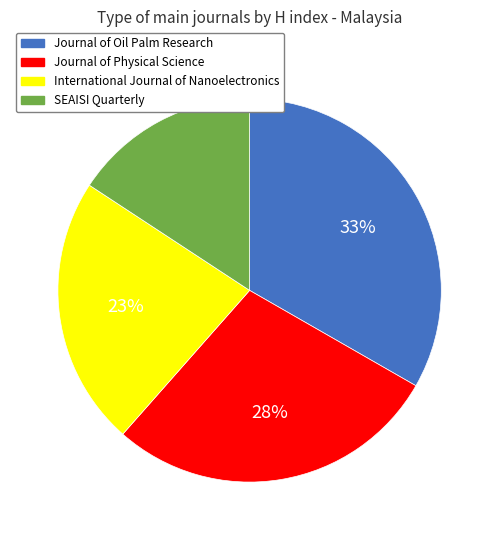

To the nearest percent, what is the average slice percentage?

25%